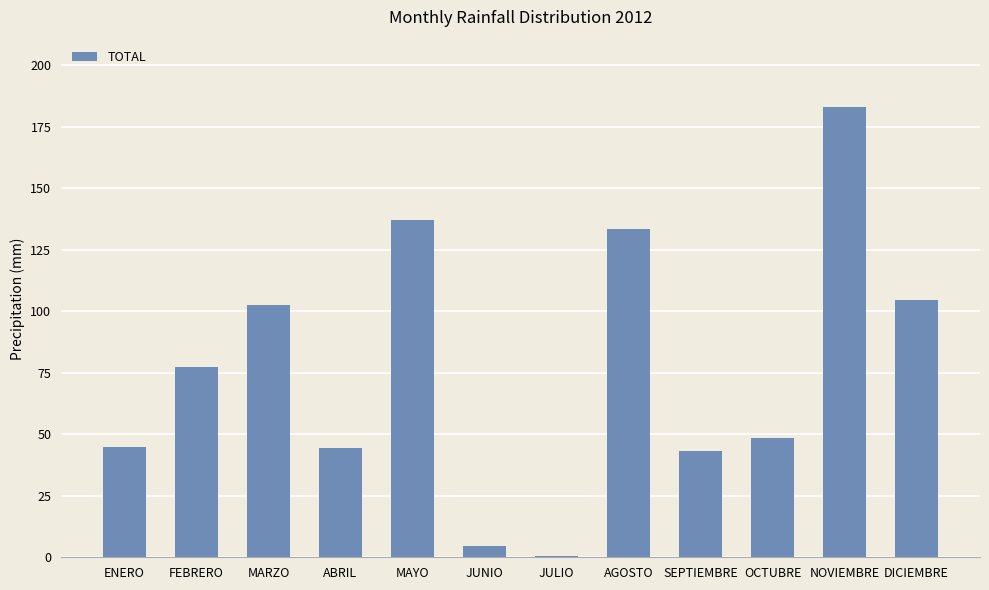

What is the ratio of the value at OCTUBRE to the value at MAYO?

0.4